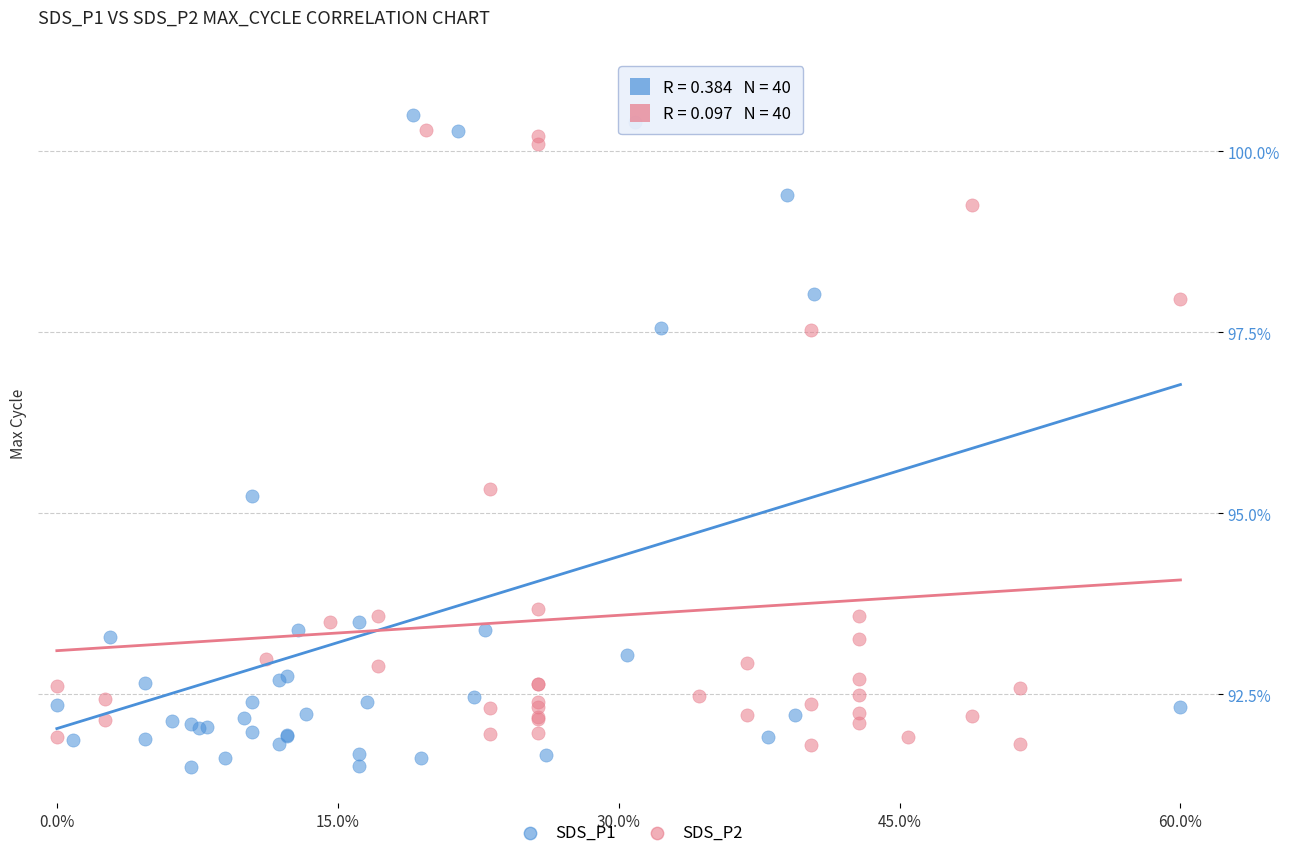

Which series has the widest spread of Y values?

SDS_P1